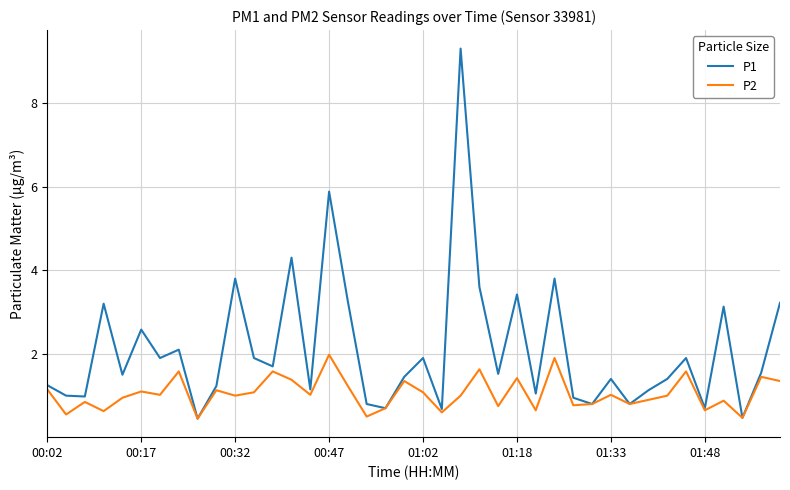

What is the difference between the second highest and minimum values in the P1 series?

5.4